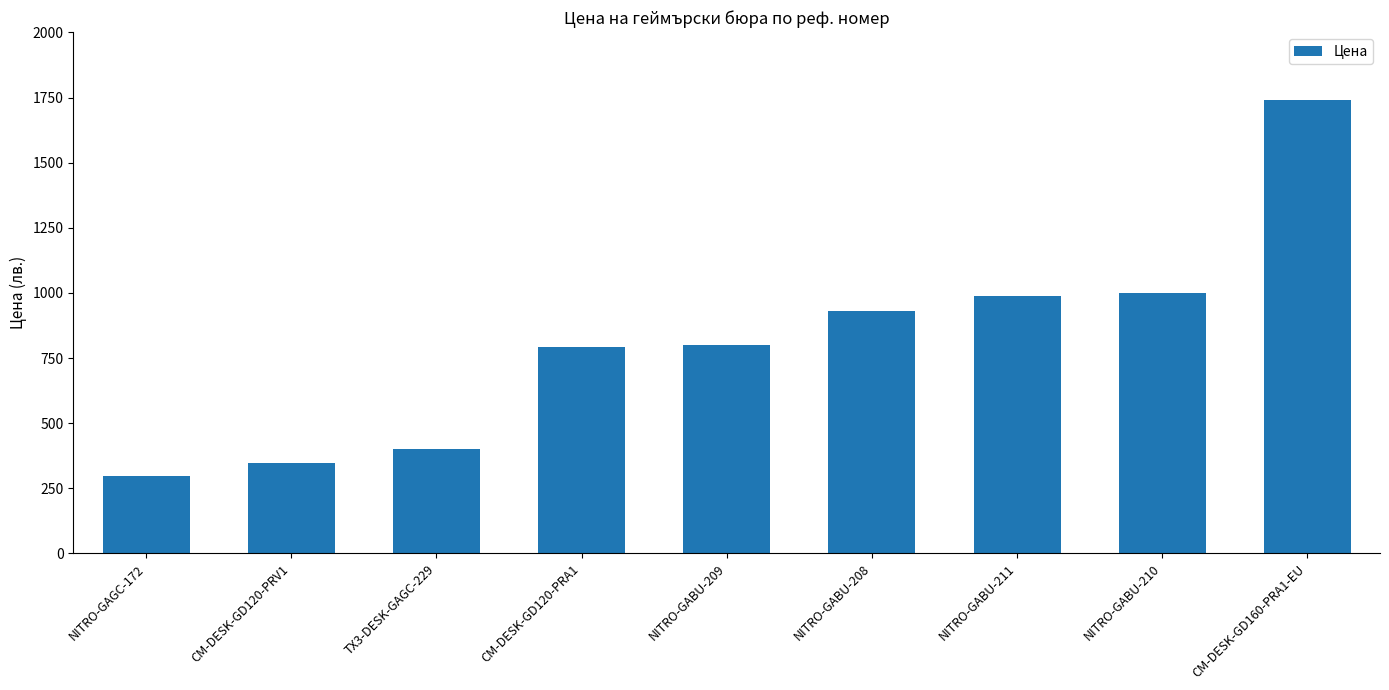

What is the sum of all values?

7293.7